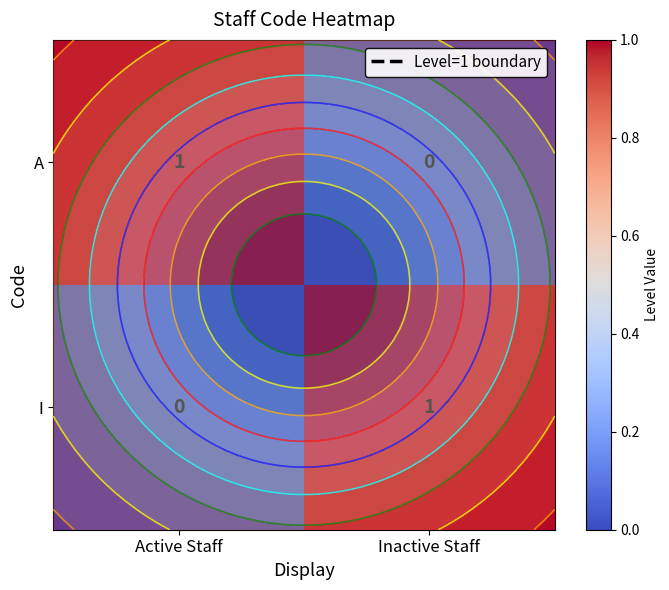

The I series shows 0 at Inactive Staff. True or false?

False